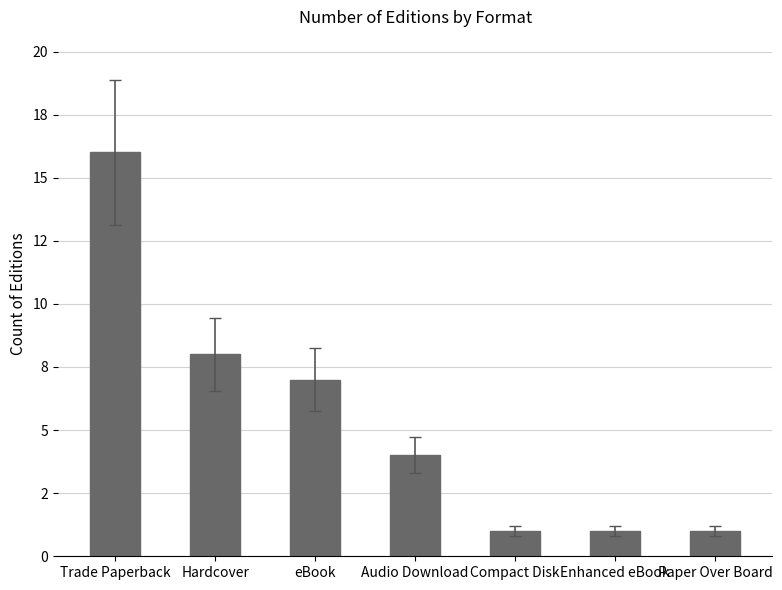

Reading left to right, transcribe all the data shown in this chart.

Trade Paperback=16	Hardcover=8	eBook=7	Audio Download=4	Compact Disk=1	Enhanced eBook=1	Paper Over Board=1